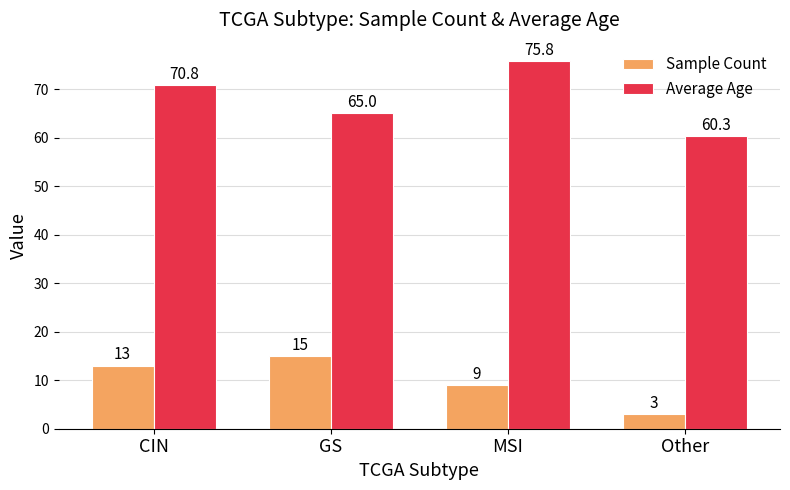

What is the sum of all Sample Count values?

40.0